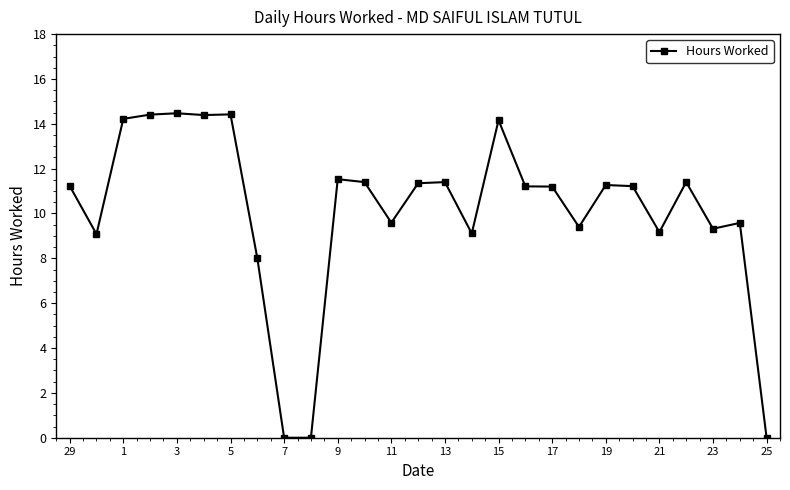

What is the average value?

10.1